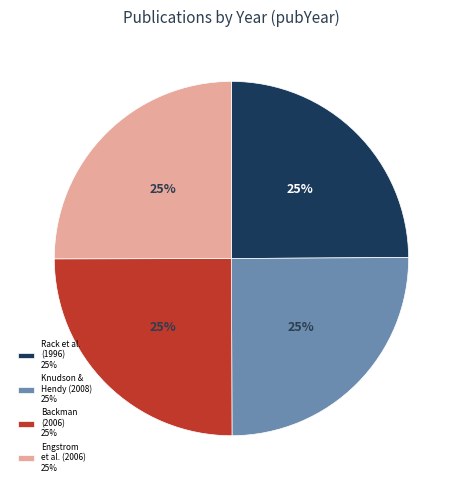

What is the ratio of the value at Rack et al. (1996) 25% to the value at Engstrom et al. (2006) 25%?

1.0